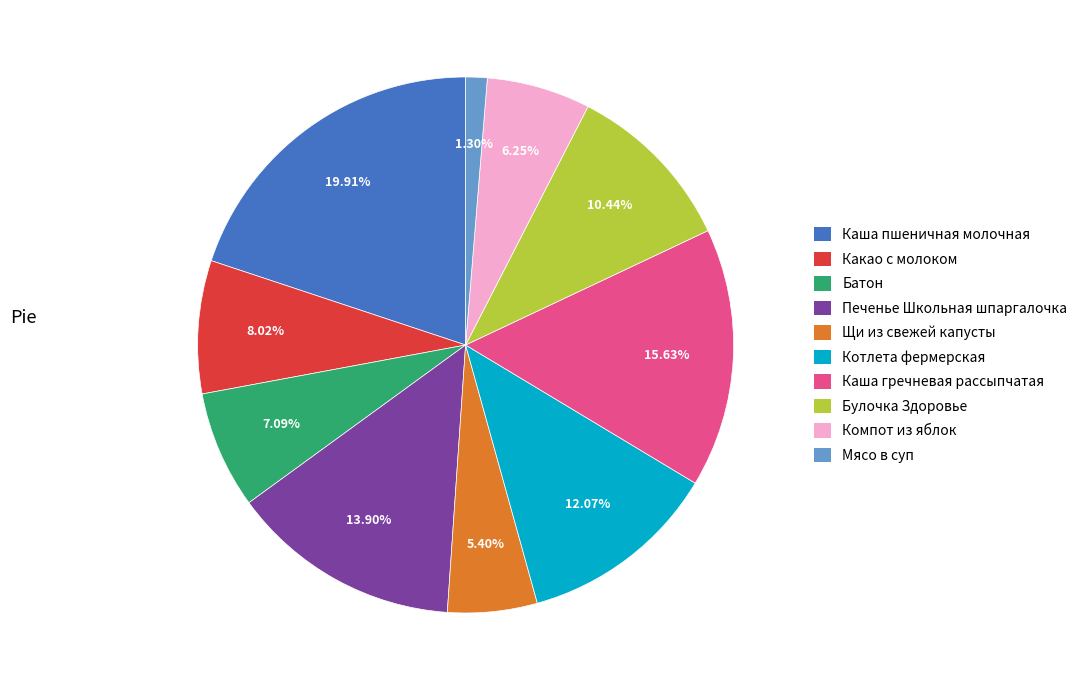

Combined, do Мясо в суп and Батон account for over 50%?

No